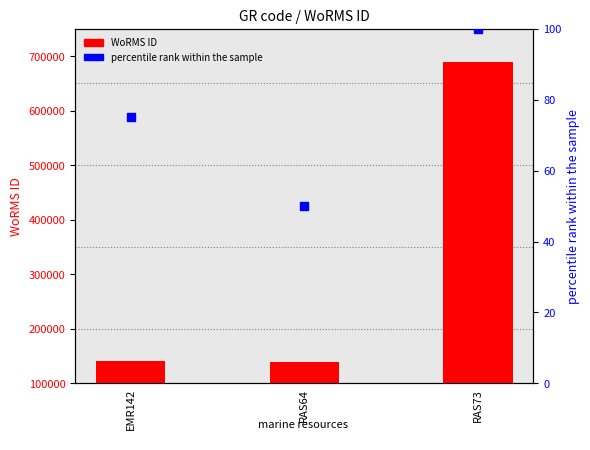

Which series has the widest spread of Y values?

WoRMS ID